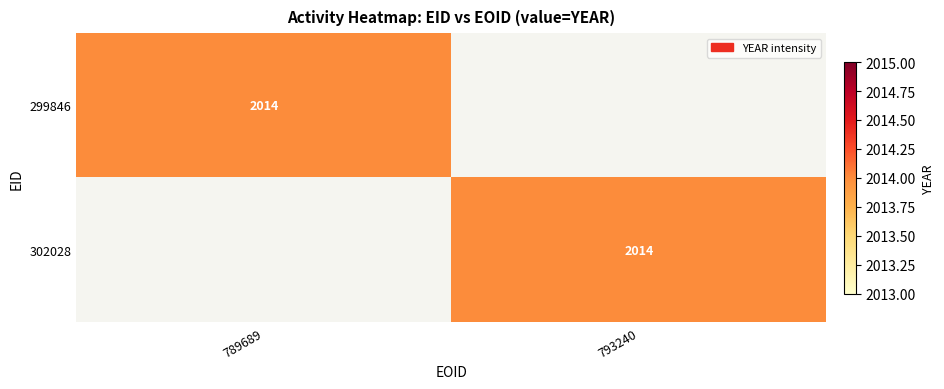

True or false: 302028 has a value of 2901 at 793240.

False